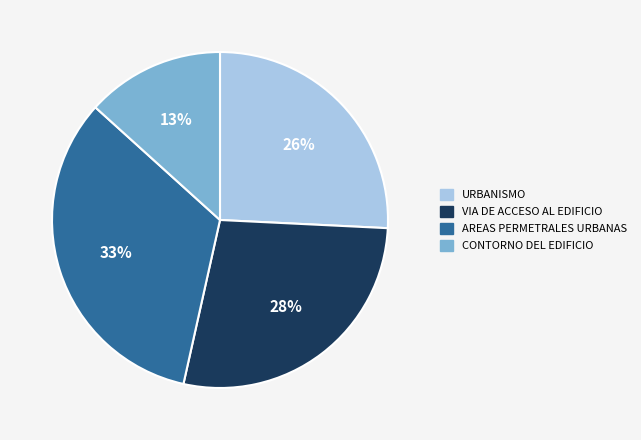

To the nearest percent, what is the difference between the largest and smallest slice percentages?

20%